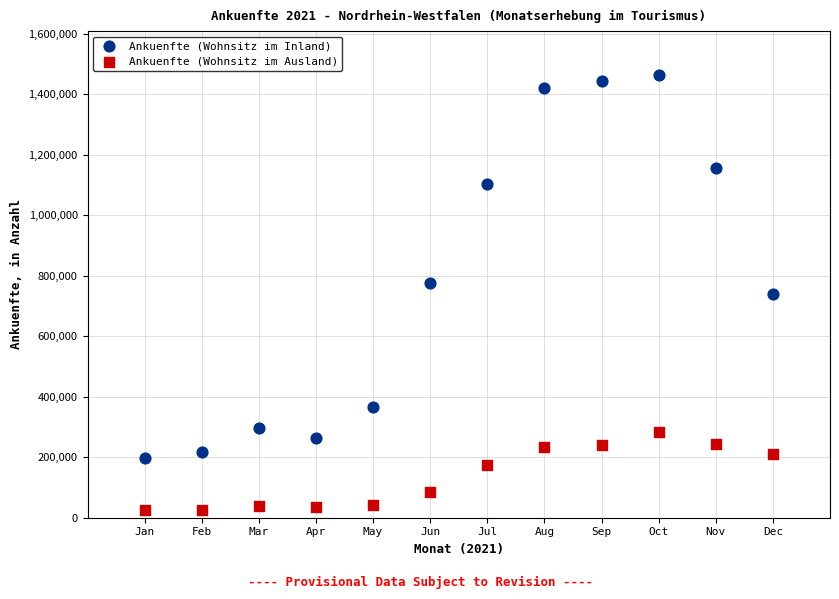

What is the X range (max minus min) for the scatter plot?

11